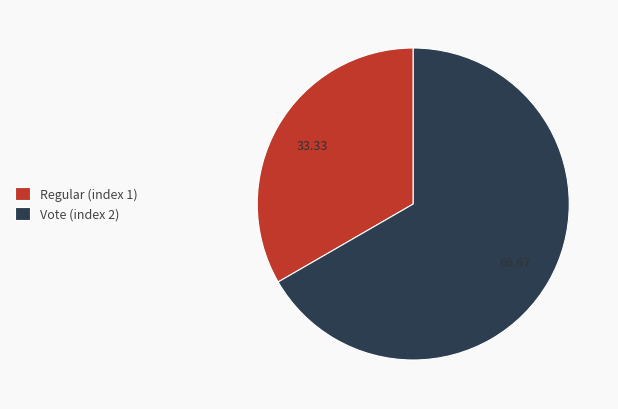

What is the smallest slice in the pie chart?

Regular (index 1)